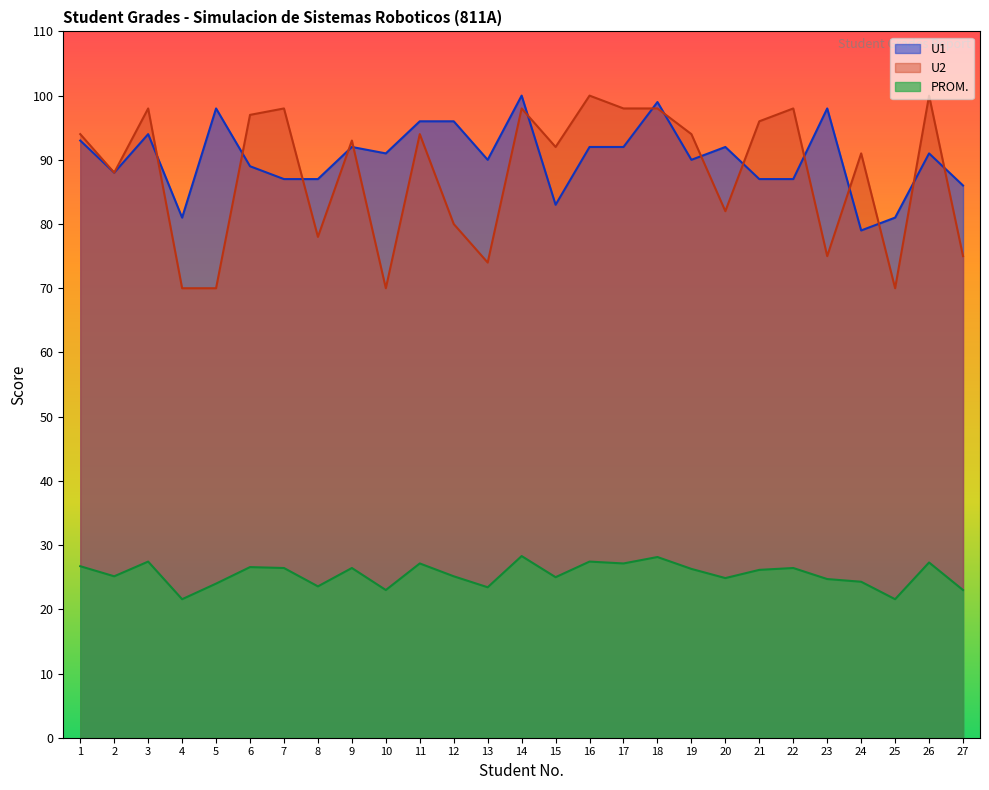

What is the value of the U1 point at the 15th from the left?

83.0